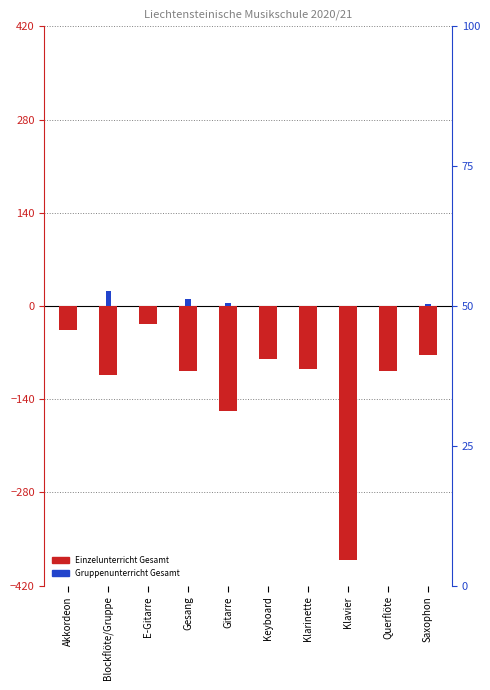

Which category has the lowest value in the Einzelunterricht Gesamt series?

Klavier